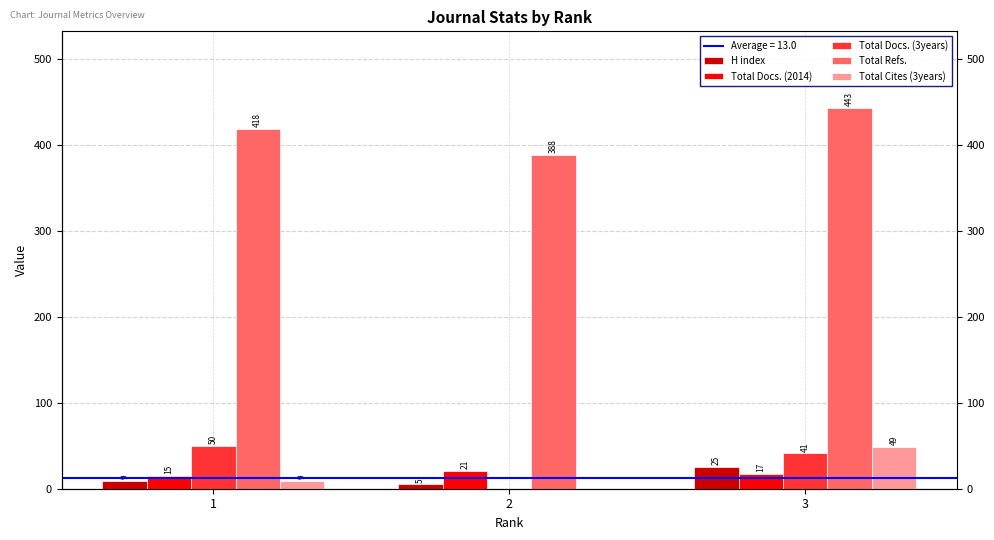

Reading left to right, what are all the values shown in this chart?

H index: 9	5	25
Total Docs. (2014): 15	21	17
Total Docs. (3years): 50	0	41
Total Refs.: 418	388	443
Total Cites (3years): 9	0	49